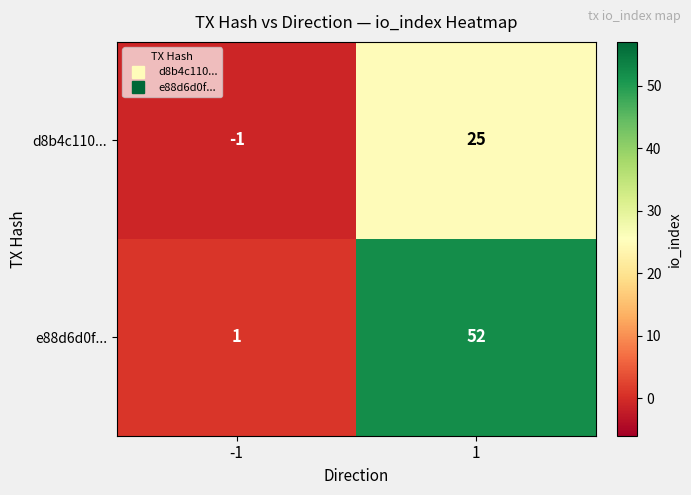

What is the greatest value displayed?

52